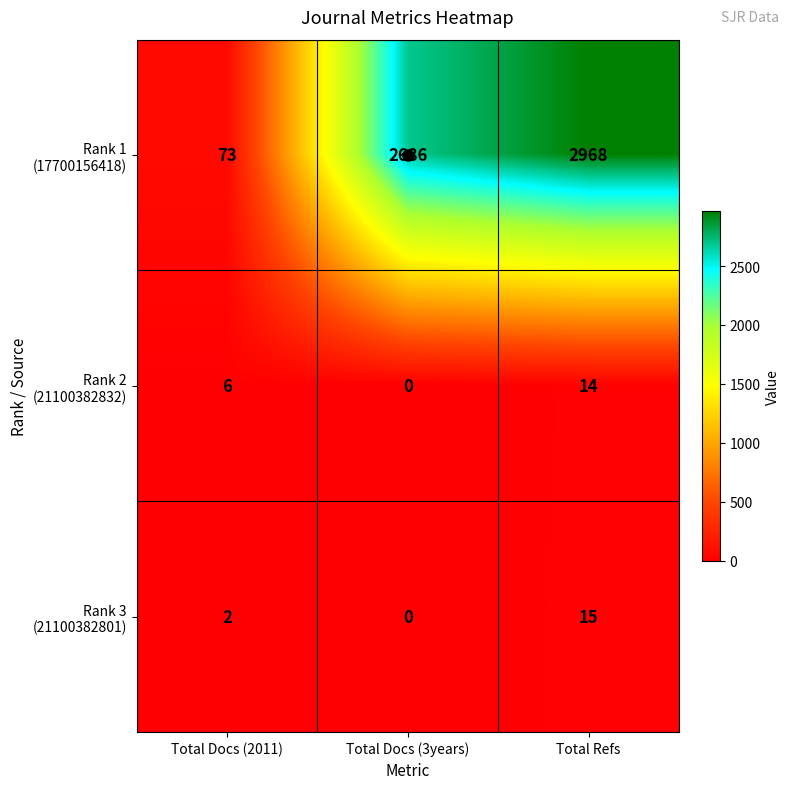

At how many categories does at least one series exceed 969?

2